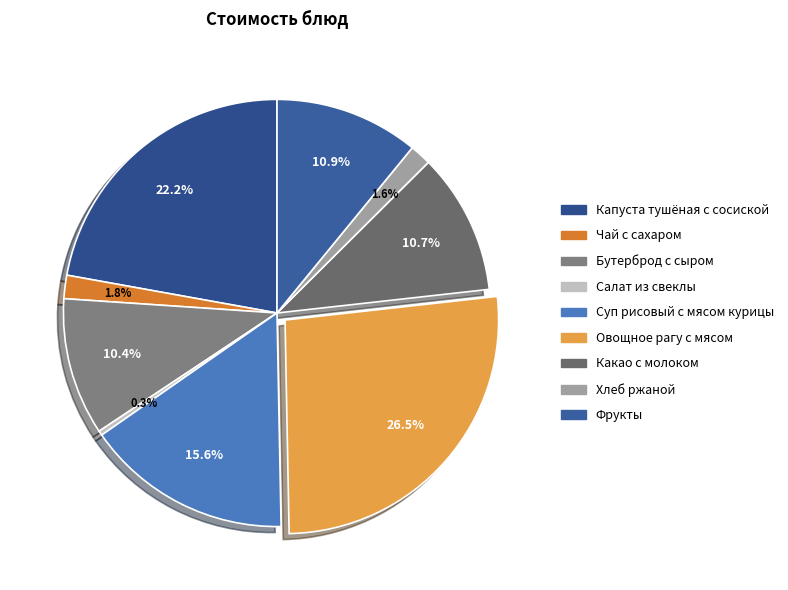

How many segments does this pie chart have?

9